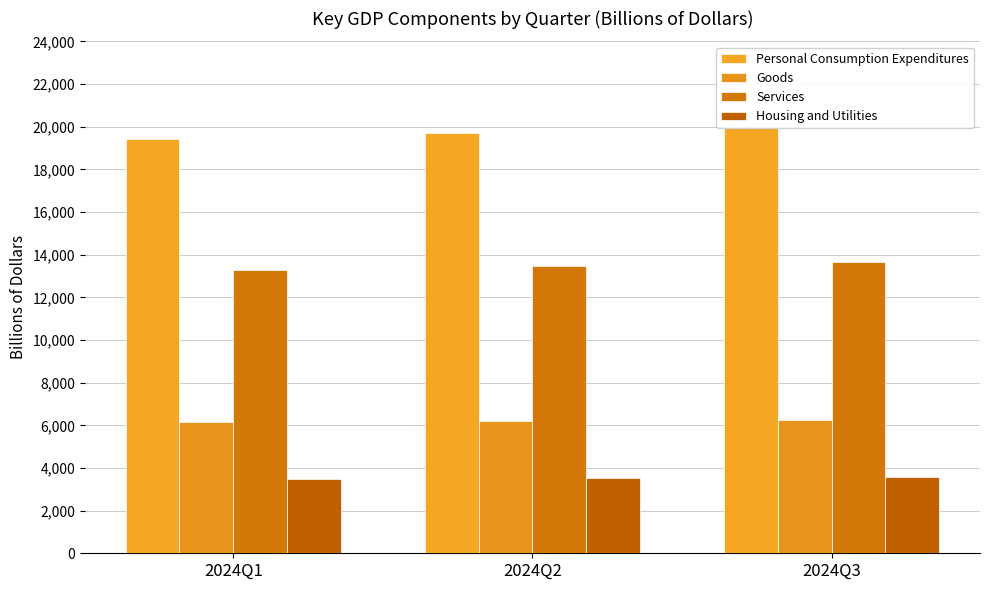

How many values in the Goods series exceed 6204?

2